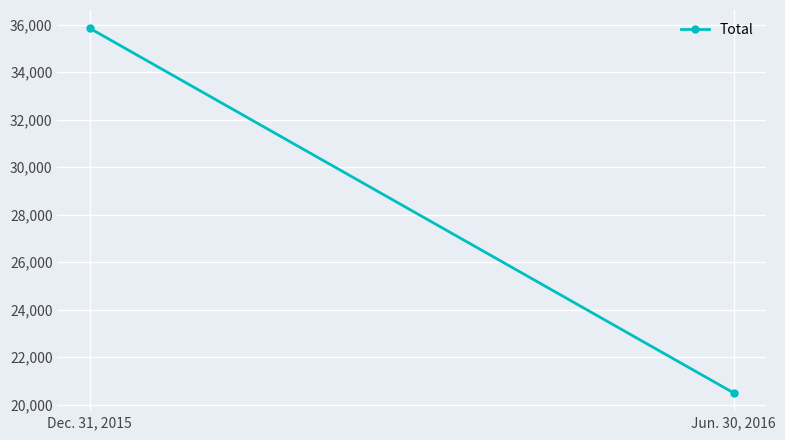

What is the difference between the maximum and minimum values?

15358